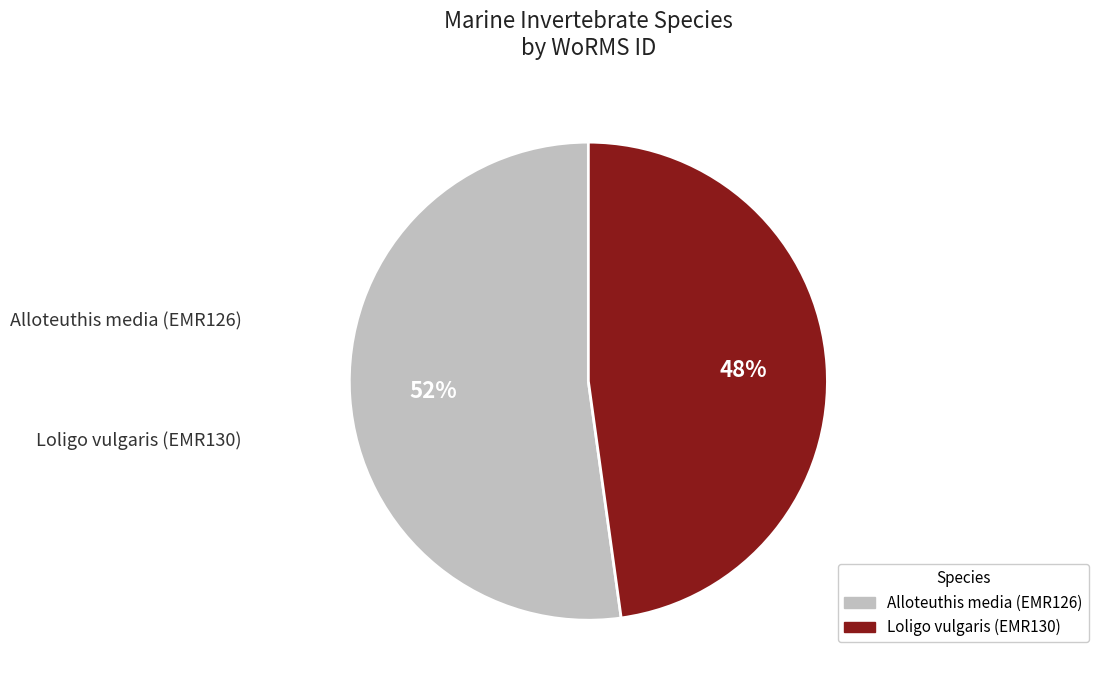

To the nearest percent, what percentage of the pie is Loligo vulgaris (EMR130)?

48%